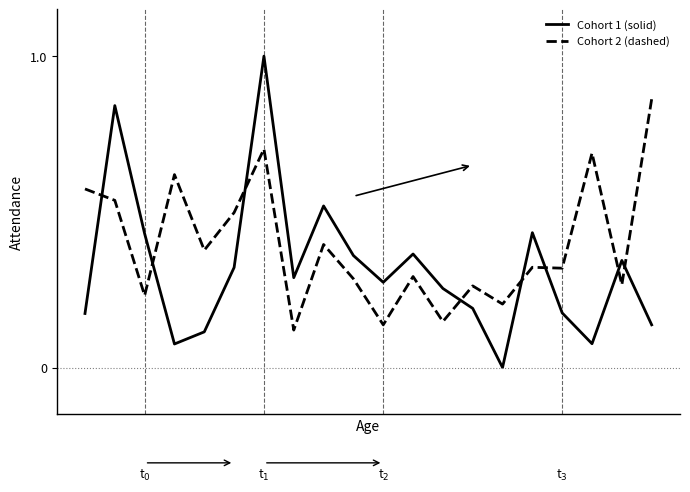

What is the maximum value shown in the chart?

1.0